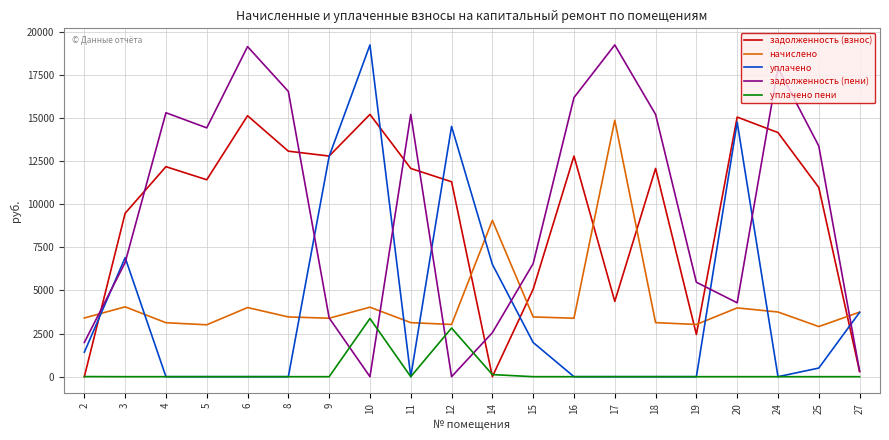

The value of задолженность (взнос) at 19 is 3269.5. True or false?

False